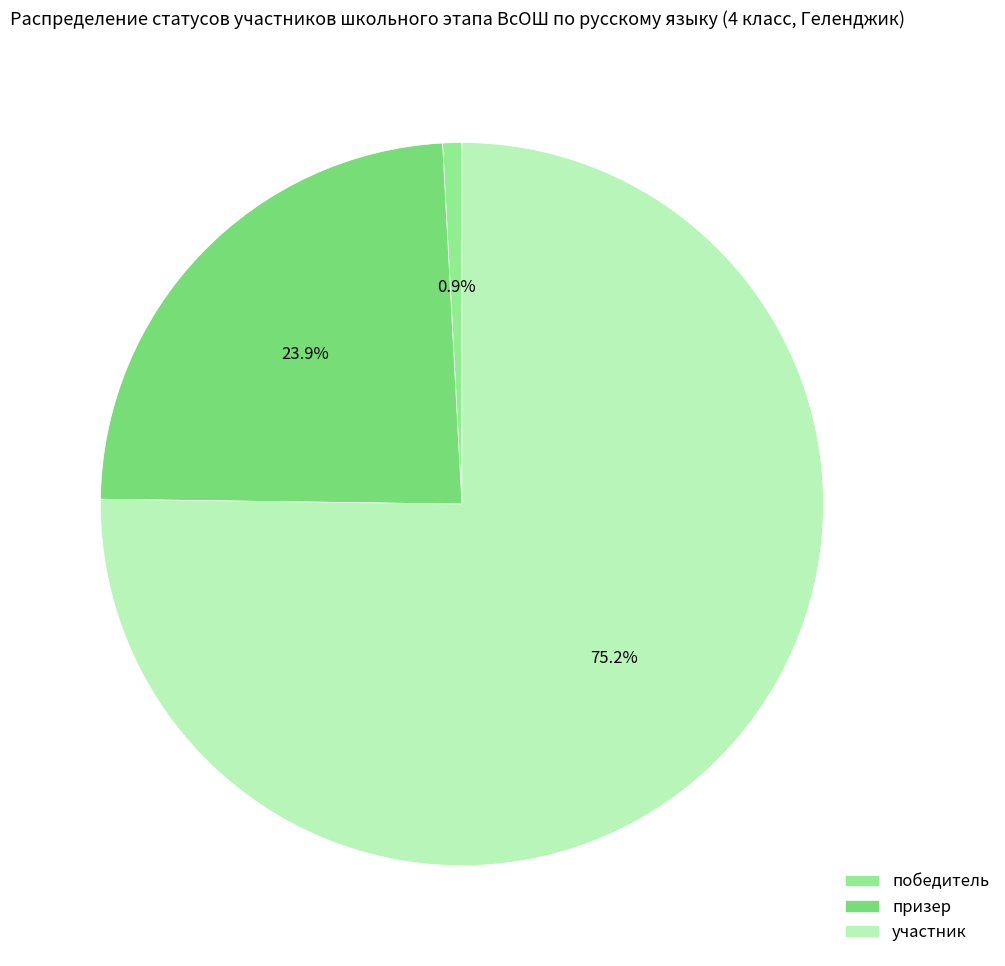

Rank the categories by value from highest to lowest.

участник, призер, победитель